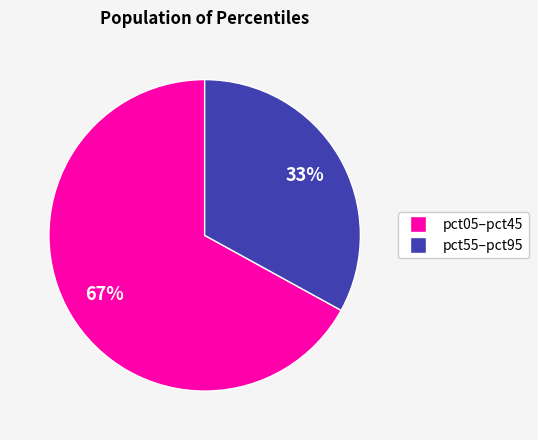

To the nearest percent, what is the difference between the largest and smallest slice percentages?

34%